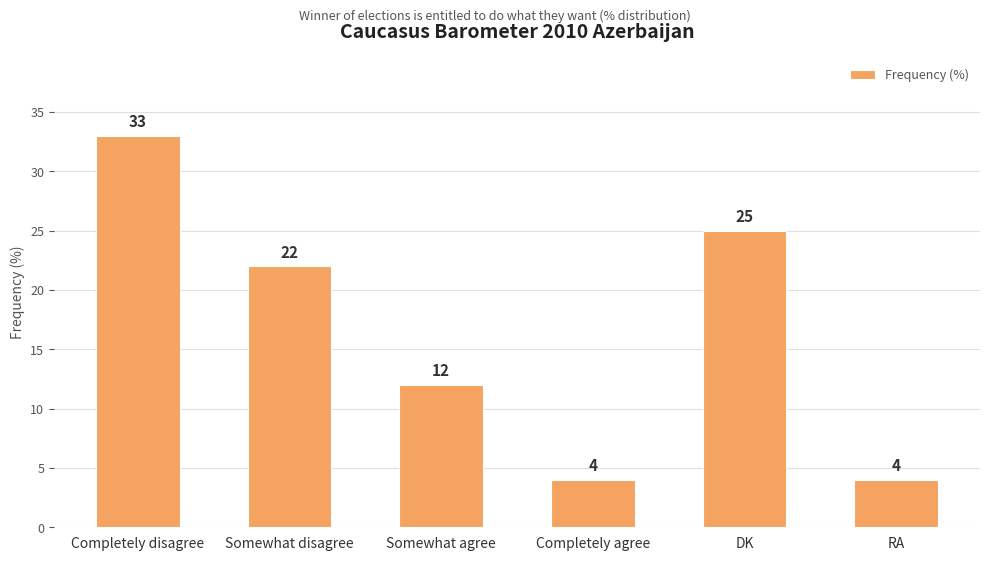

How many data points are less than 22?

3